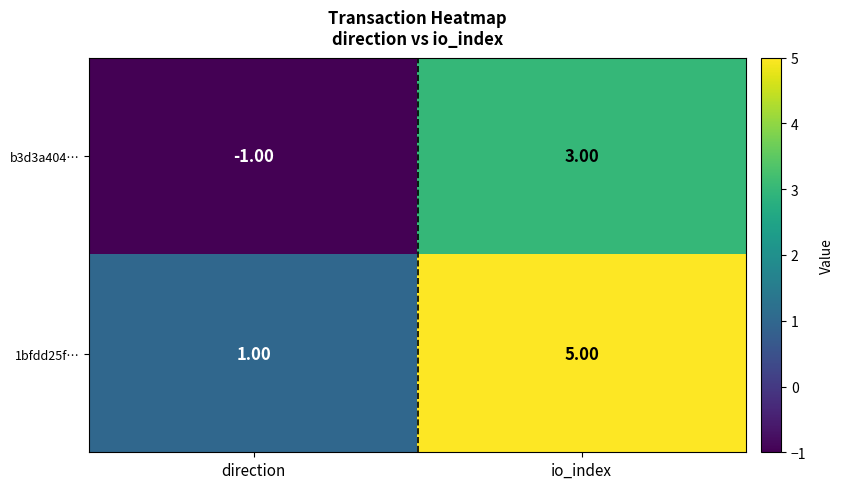

Rank the series at direction from lowest to highest value.

b3d3a404…, 1bfdd25f…